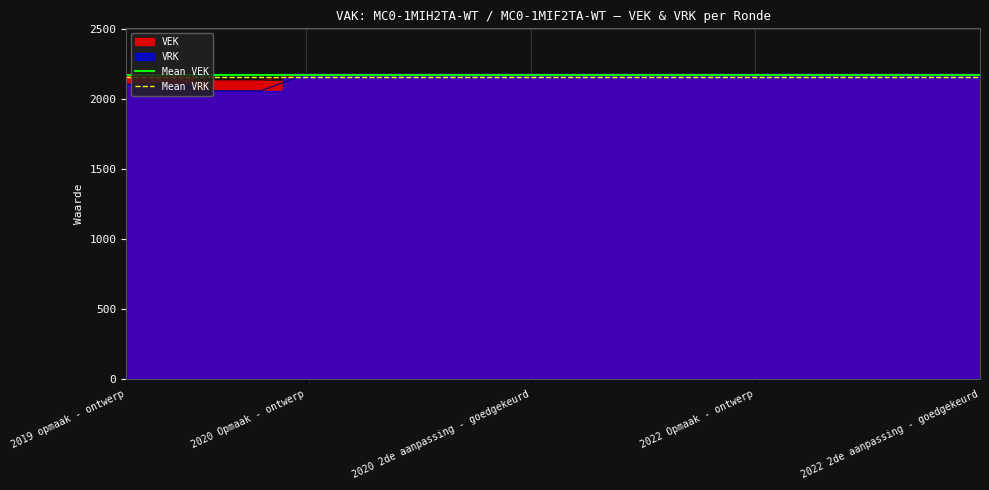

Where is Mean VEK nearest to the value 2176?

2019 opmaak - ontwerp